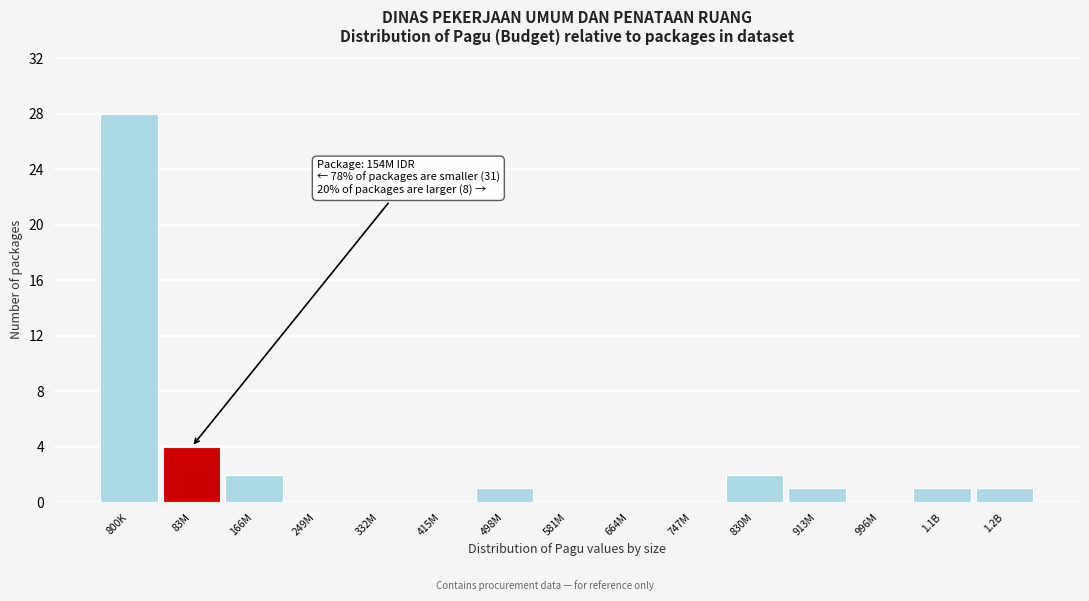

Reading left to right, list all the values displayed in this chart.

800K=28	83M=4	166M=2	249M=0	332M=0	415M=0	498M=1	581M=0	664M=0	747M=0	830M=2	913M=1	996M=0	1.1B=1	1.2B=1